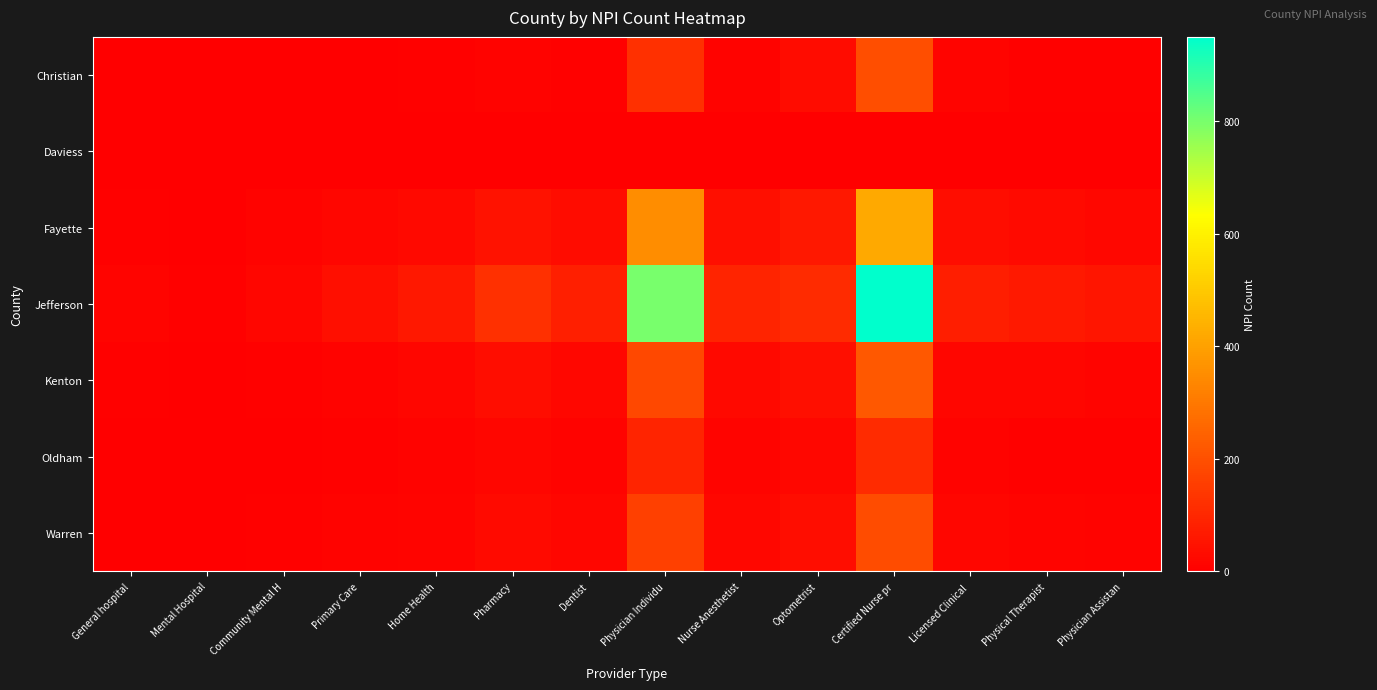

Reading left to right, extract all data points from this chart.

Christian: General hospital=3	Mental Hospital=1	Community Mental H=1	Primary Care=2	Home Health=6	Pharmacy=11	Dentist=6	Physician Individu=122	Nurse Anesthetist=11	Optometrist=30	Certified Nurse pr=196	Licensed Clinical =12	Physical Therapist=7	Physician Assistan=7
Daviess: General hospital=1	Mental Hospital=2	Community Mental H=2	Primary Care=2	Home Health=0	Pharmacy=0	Dentist=0	Physician Individu=0	Nurse Anesthetist=0	Optometrist=0	Certified Nurse pr=0	Licensed Clinical =0	Physical Therapist=0	Physician Assistan=0
Fayette: General hospital=5	Mental Hospital=3	Community Mental H=8	Primary Care=15	Home Health=25	Pharmacy=45	Dentist=30	Physician Individu=350	Nurse Anesthetist=40	Optometrist=60	Certified Nurse pr=420	Licensed Clinical =35	Physical Therapist=28	Physician Assistan=22
Jefferson: General hospital=12	Mental Hospital=6	Community Mental H=18	Primary Care=40	Home Health=60	Pharmacy=120	Dentist=80	Physician Individu=800	Nurse Anesthetist=90	Optometrist=110	Certified Nurse pr=950	Licensed Clinical =75	Physical Therapist=65	Physician Assistan=55
Kenton: General hospital=4	Mental Hospital=2	Community Mental H=5	Primary Care=10	Home Health=18	Pharmacy=35	Dentist=22	Physician Individu=180	Nurse Anesthetist=25	Optometrist=40	Certified Nurse pr=220	Licensed Clinical =18	Physical Therapist=15	Physician Assistan=12
Oldham: General hospital=2	Mental Hospital=1	Community Mental H=2	Primary Care=5	Home Health=8	Pharmacy=15	Dentist=10	Physician Individu=90	Nurse Anesthetist=12	Optometrist=20	Certified Nurse pr=110	Licensed Clinical =9	Physical Therapist=7	Physician Assistan=6
Warren: General hospital=3	Mental Hospital=2	Community Mental H=4	Primary Care=8	Home Health=14	Pharmacy=28	Dentist=18	Physician Individu=160	Nurse Anesthetist=20	Optometrist=35	Certified Nurse pr=190	Licensed Clinical =15	Physical Therapist=12	Physician Assistan=10